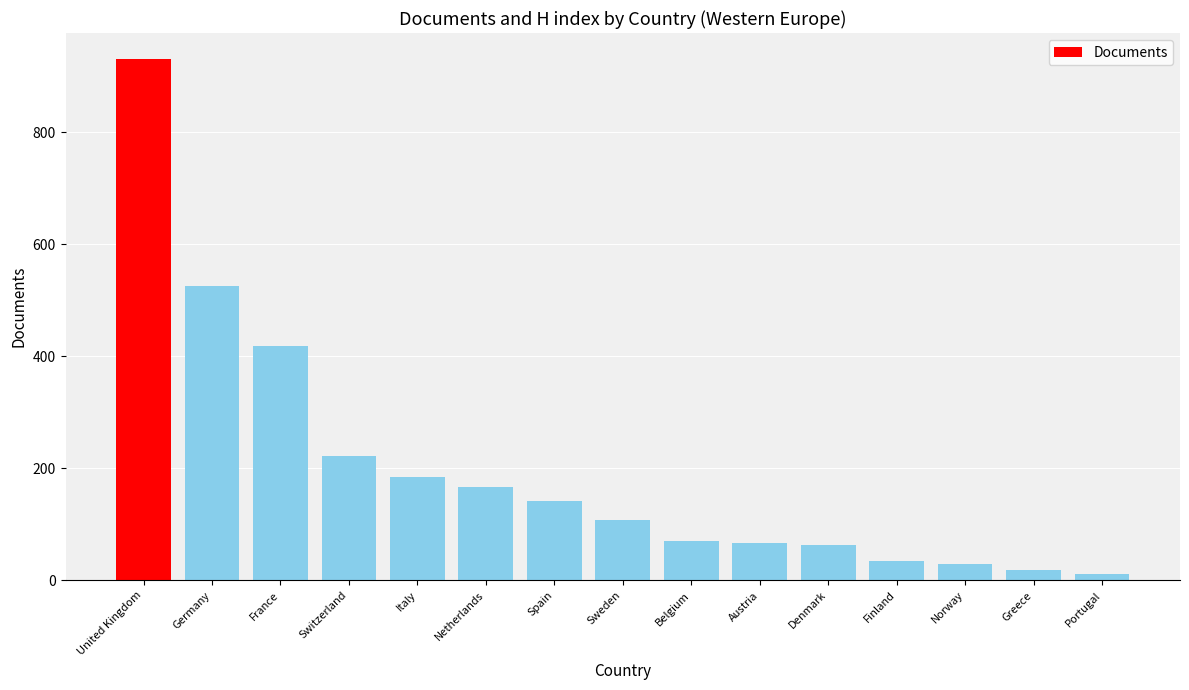

What is the change in value from Spain to Finland?

-107